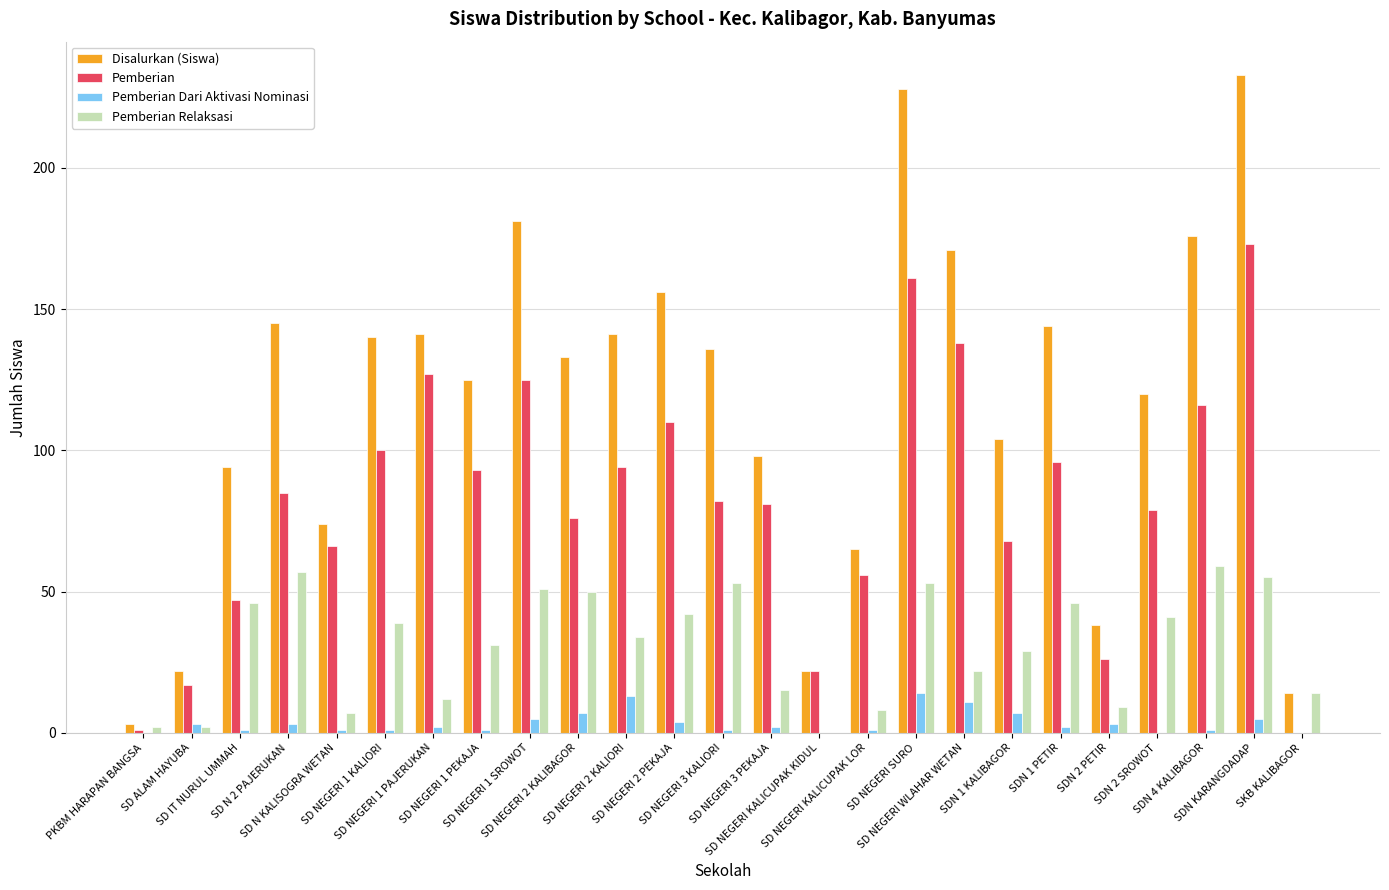

What is the highest value of the Pemberian series?

173